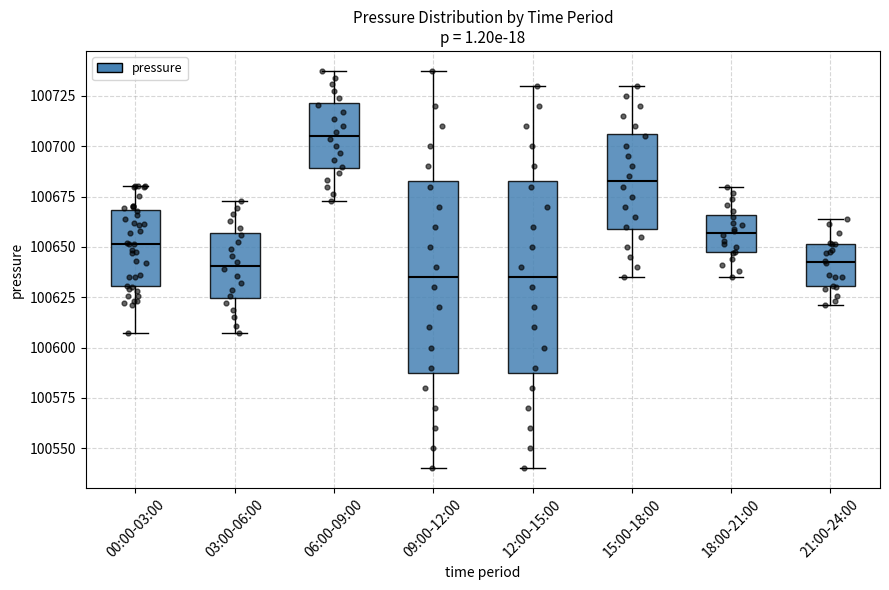

Reading left to right, read every box against the y-axis: the position of its median line, the range the box covers, and the ends of its whiskers. The values are not printed on the chart, so give them approximately, as read against the axis.

00:00-03:00: median 100650, box 100630 to 100670, whiskers 100605 to 100680
03:00-06:00: median 100640, box 100625 to 100655, whiskers 100605 to 100675
06:00-09:00: median 100705, box 100690 to 100720, whiskers 100675 to 100740
09:00-12:00: median 100635, box 100590 to 100685, whiskers 100540 to 100740
12:00-15:00: median 100635, box 100590 to 100685, whiskers 100540 to 100730
15:00-18:00: median 100685, box 100660 to 100705, whiskers 100635 to 100730
18:00-21:00: median 100655, box 100645 to 100665, whiskers 100635 to 100680
21:00-24:00: median 100645, box 100630 to 100650, whiskers 100620 to 100665